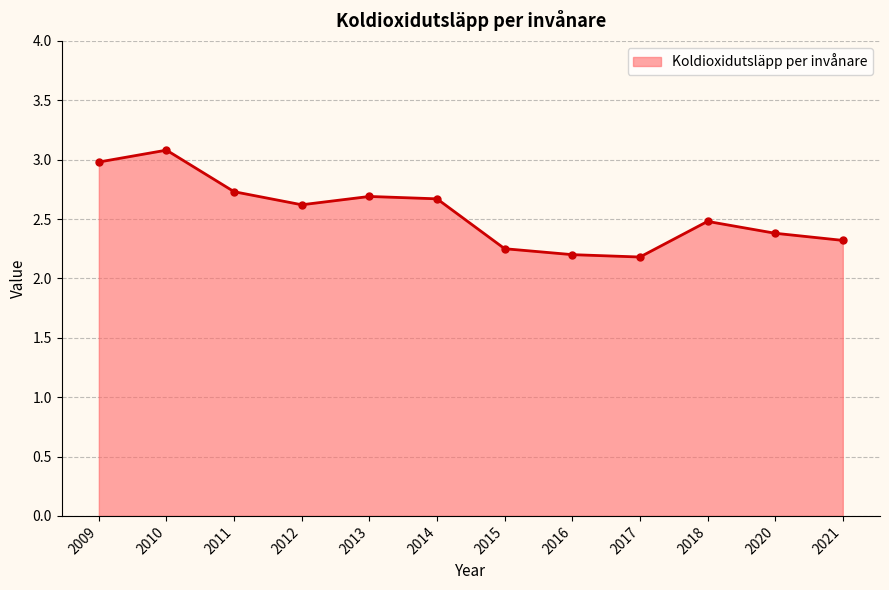

What is the sum of the values at 2013 and 2020?

5.1